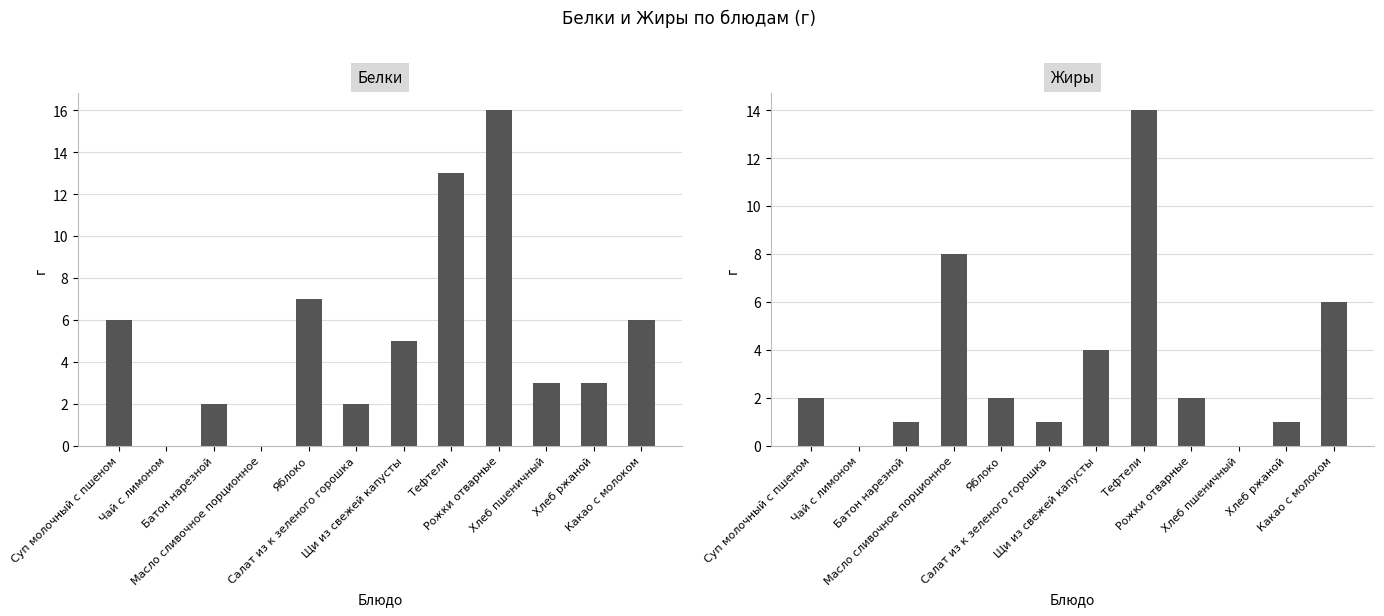

What is the label of the 1st bar from the left?

Суп молочный с пшеном